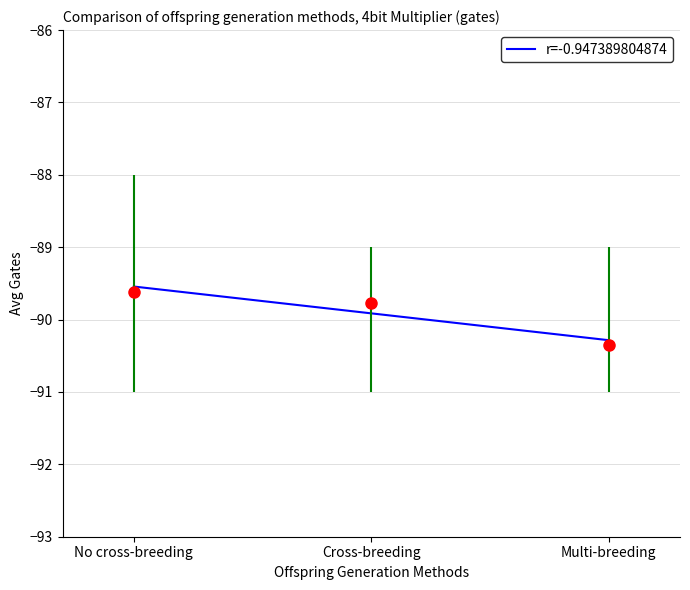

List the labels in order of value, largest first.

No cross-breeding, Cross-breeding, Multi-breeding